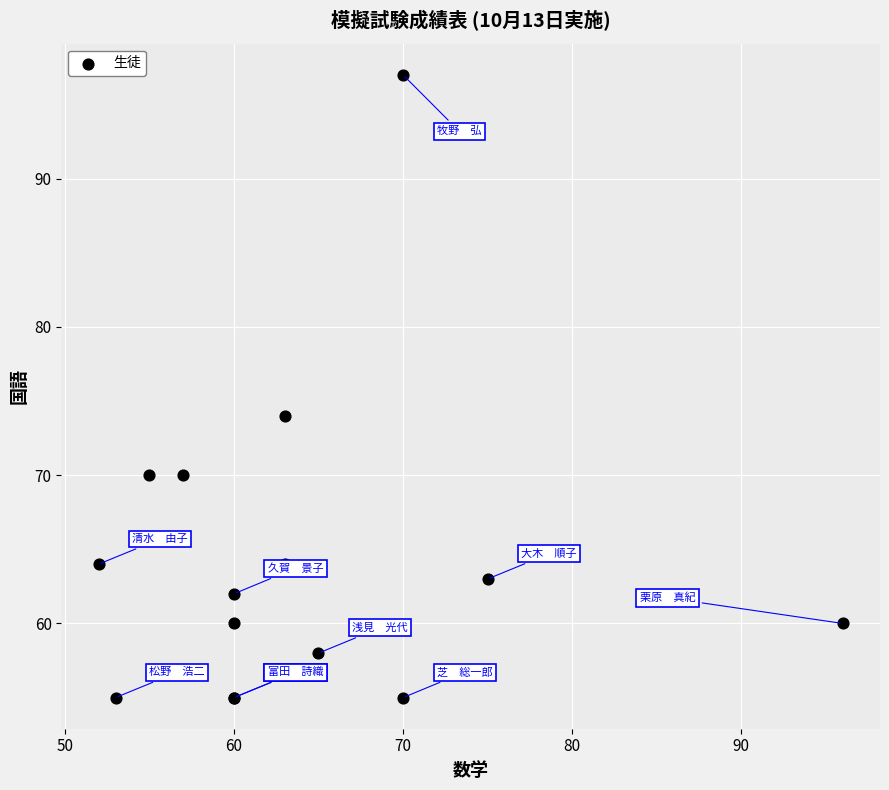

What Y value in the scatter plot is closest to 76?

74